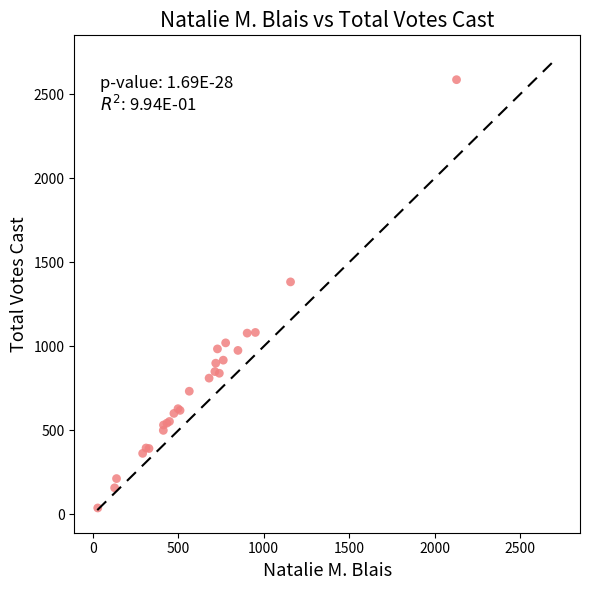

What Y value in the scatter plot is closest to 1313?

1384